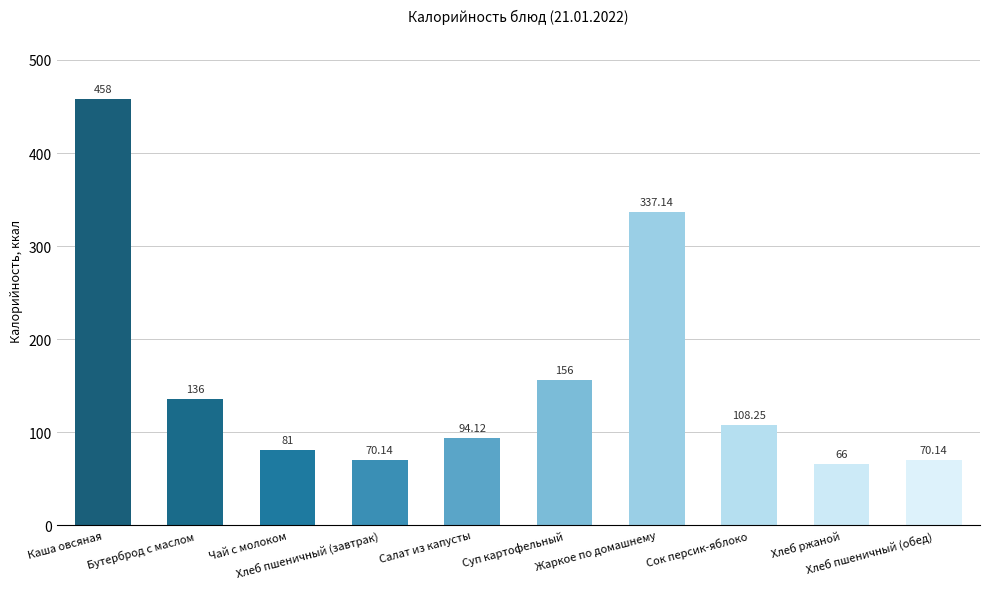

What is the sum of all values?

1576.8